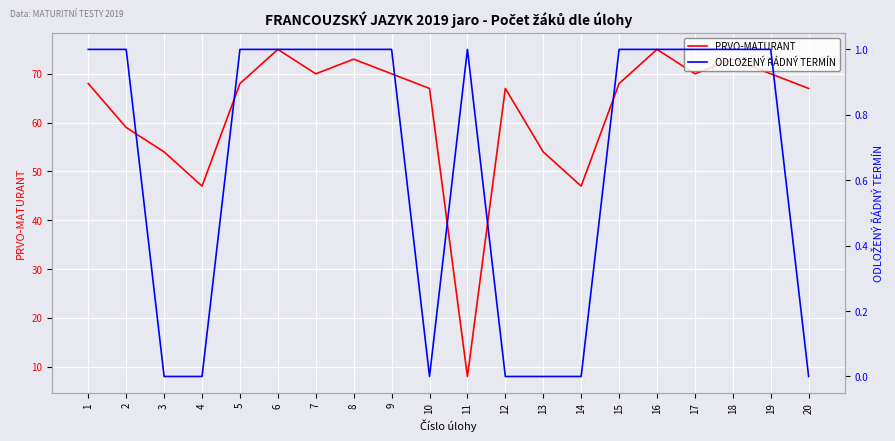

Where is the first local maximum for PRVO-MATURANT?

6